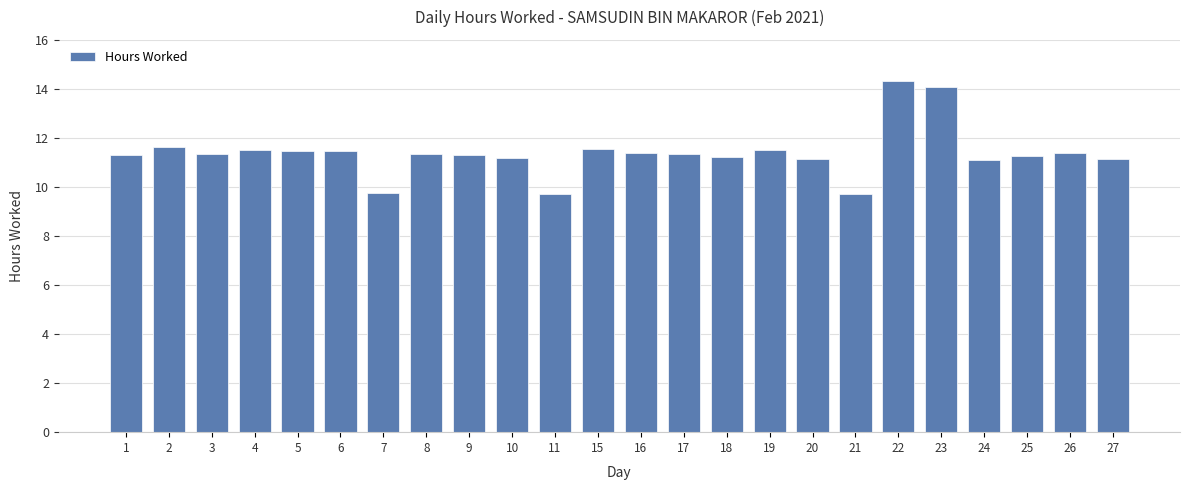

How many data points are less than 11?

3